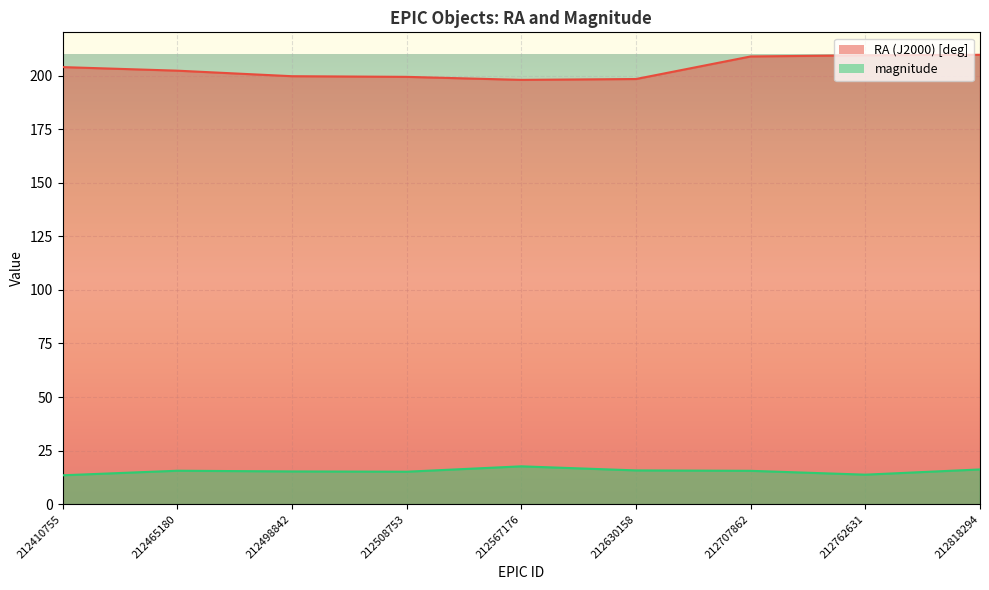

Which series changed the most between 212567176 and 212707862?

RA (J2000) [deg]